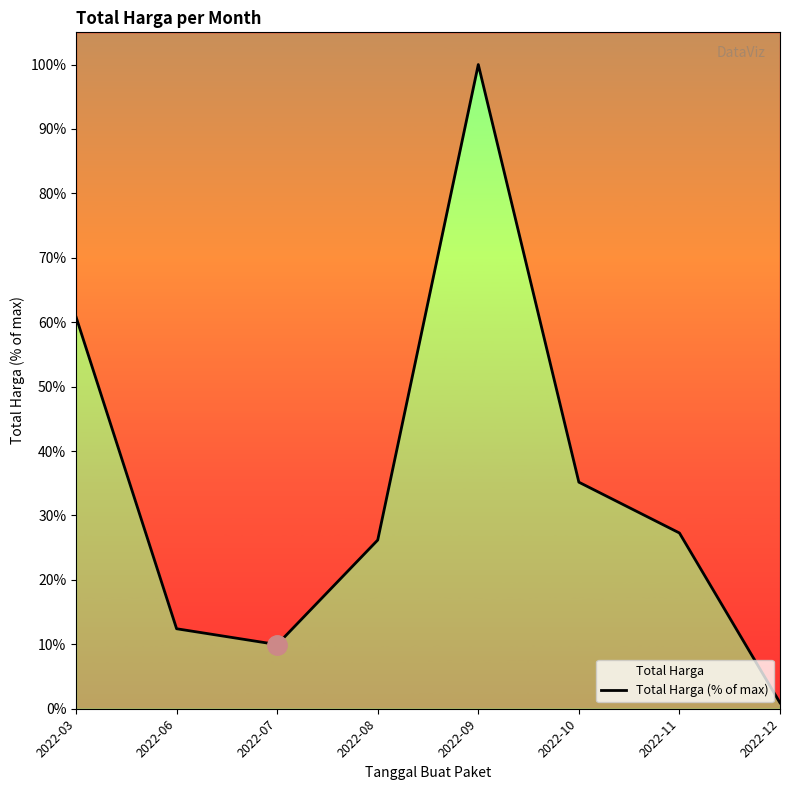

Rank the categories by value from lowest to highest.

2022-12, 2022-07, 2022-06, 2022-08, 2022-11, 2022-10, 2022-03, 2022-09